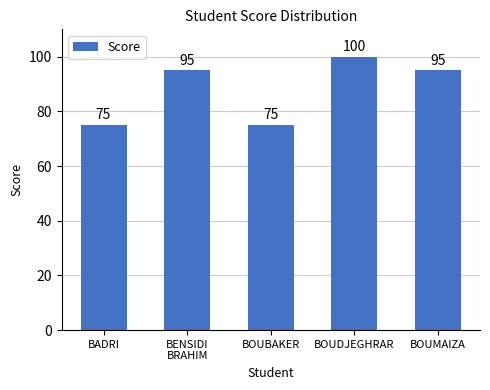

What is the maximum value shown in the chart?

100